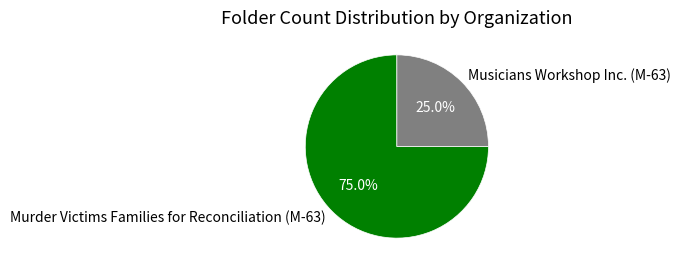

Does any single category account for the majority?

Yes